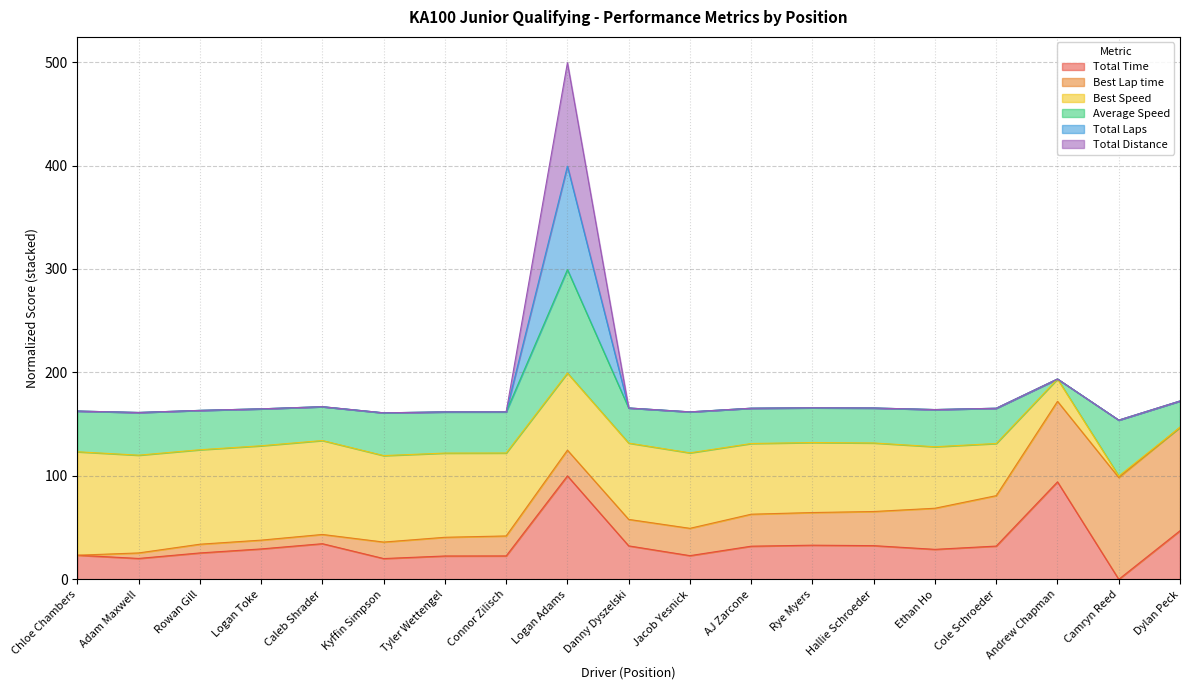

Does the chart have visible grid lines?

Yes